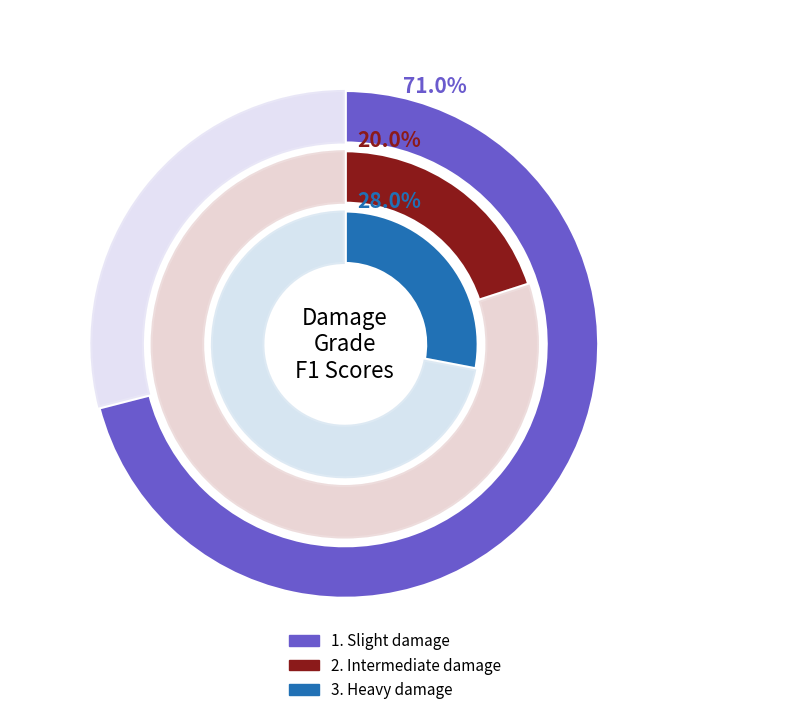

Rank the categories by value from lowest to highest.

2. Intermediate damage, 3. Heavy damage, 1. Slight damage